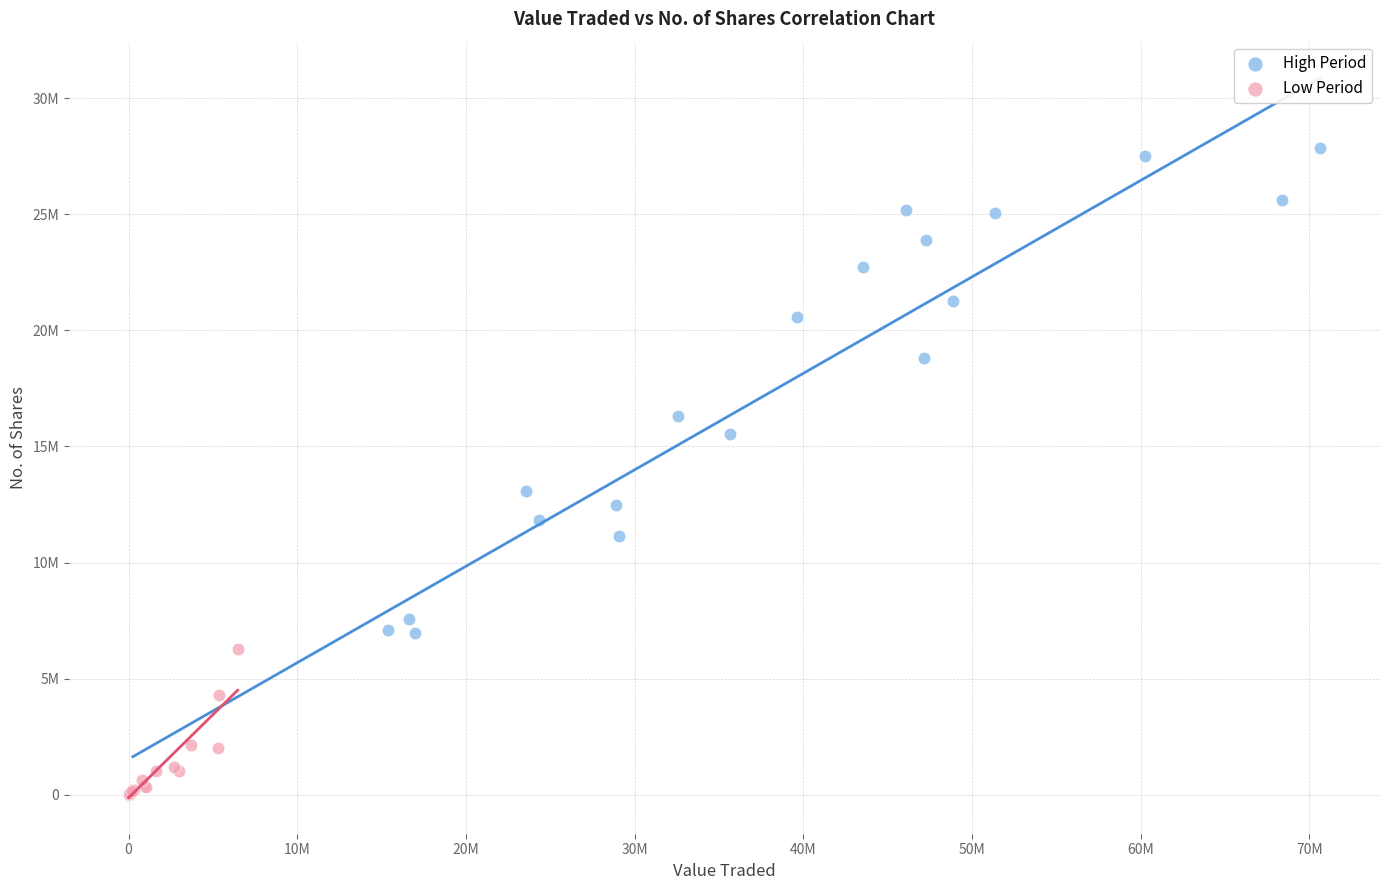

Which series reaches the maximum Y coordinate?

High Period